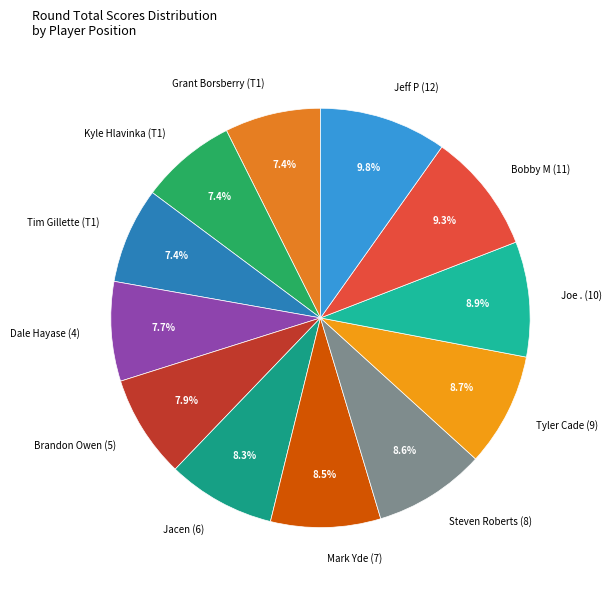

Does Dale Hayase (4) represent more than half of the total?

No